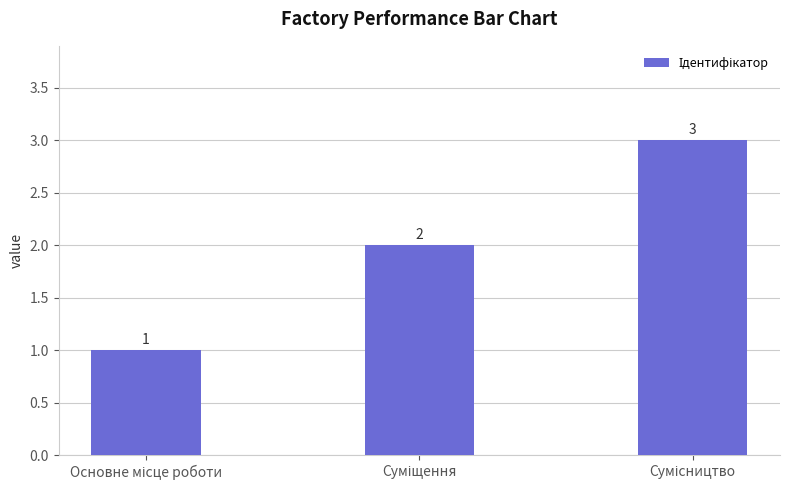

What is the sum of all values?

6